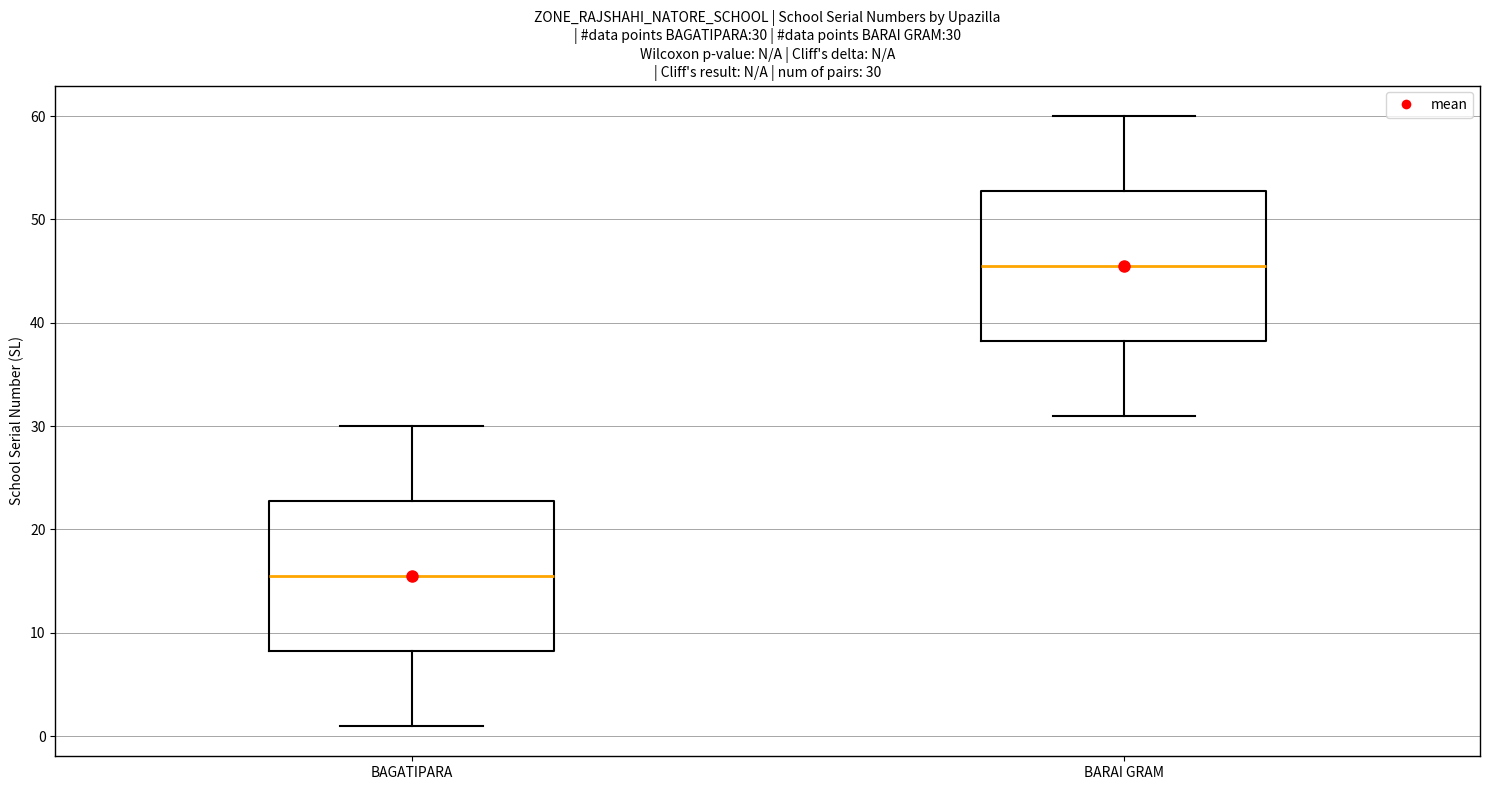

Which box's median line is the lowest?

BAGATIPARA